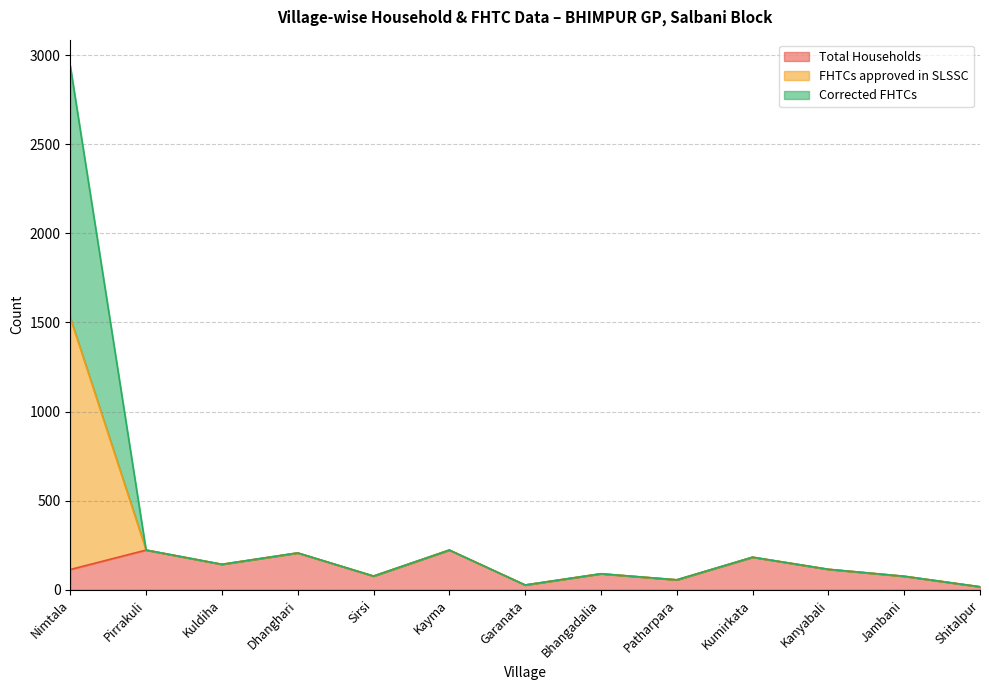

What is the label of the 5th point from the right?

Patharpara